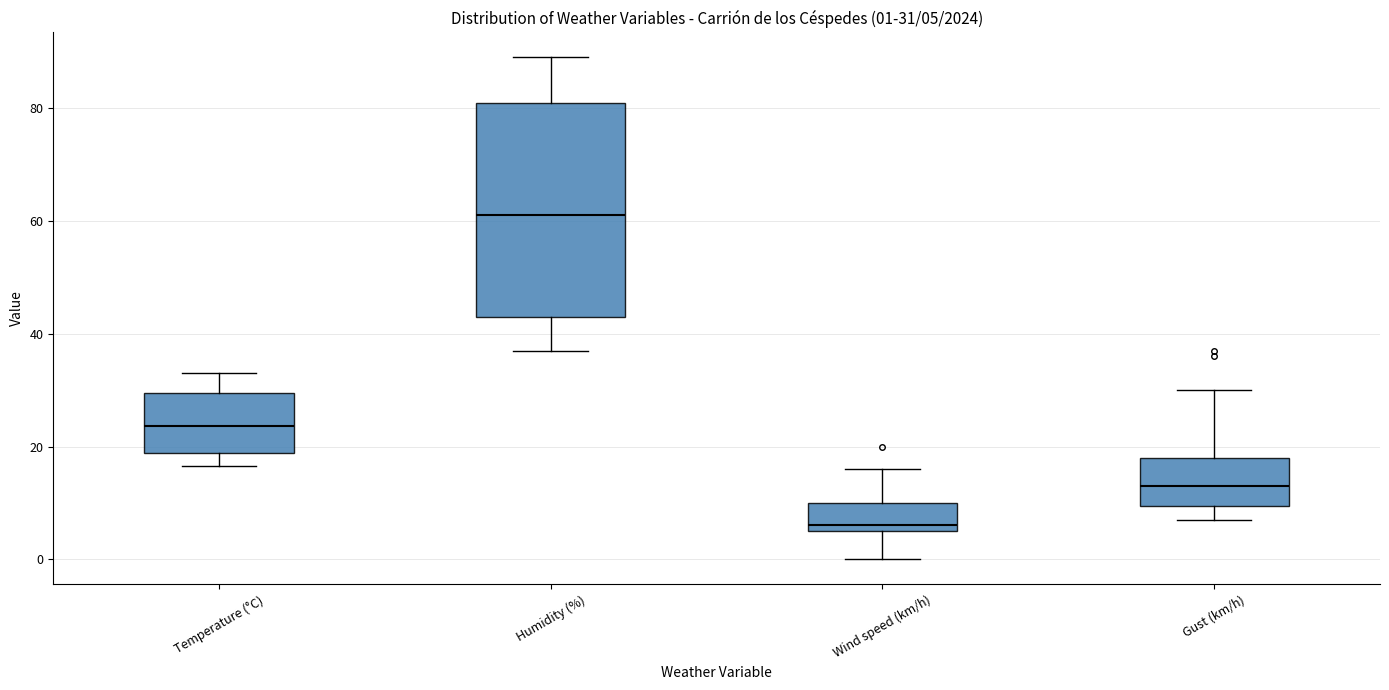

Which box has the lowest median line?

Wind speed (km/h)